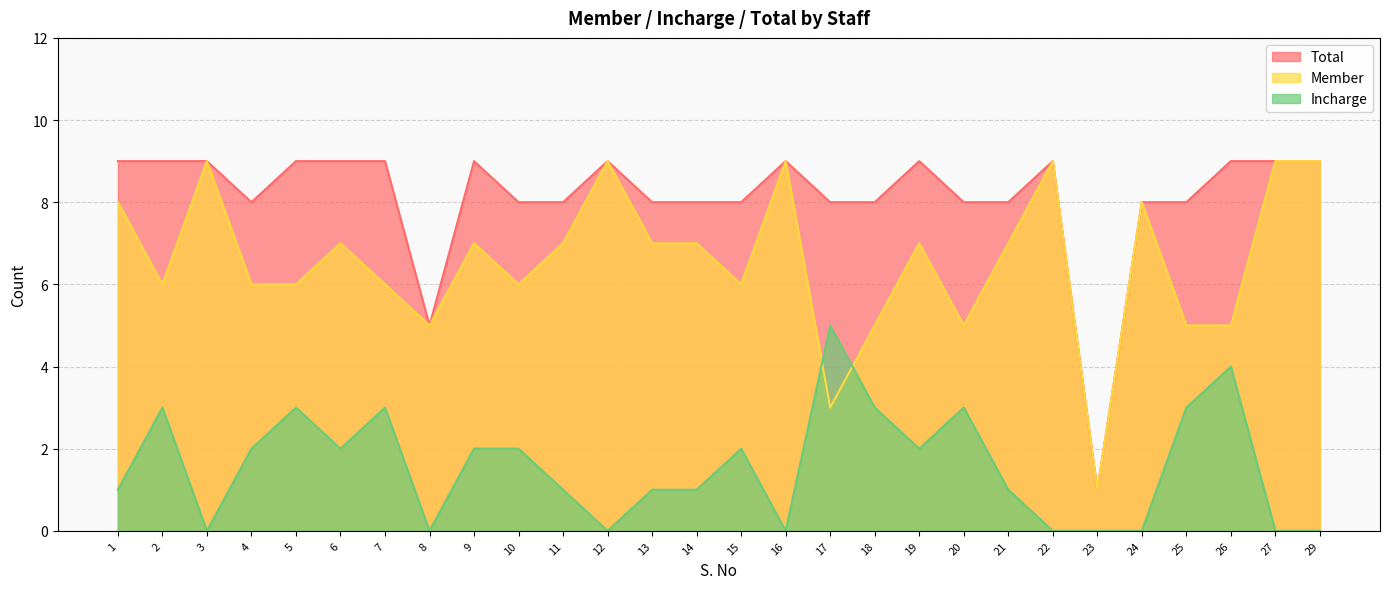

What is the difference between the Total values at 2 and 23?

8